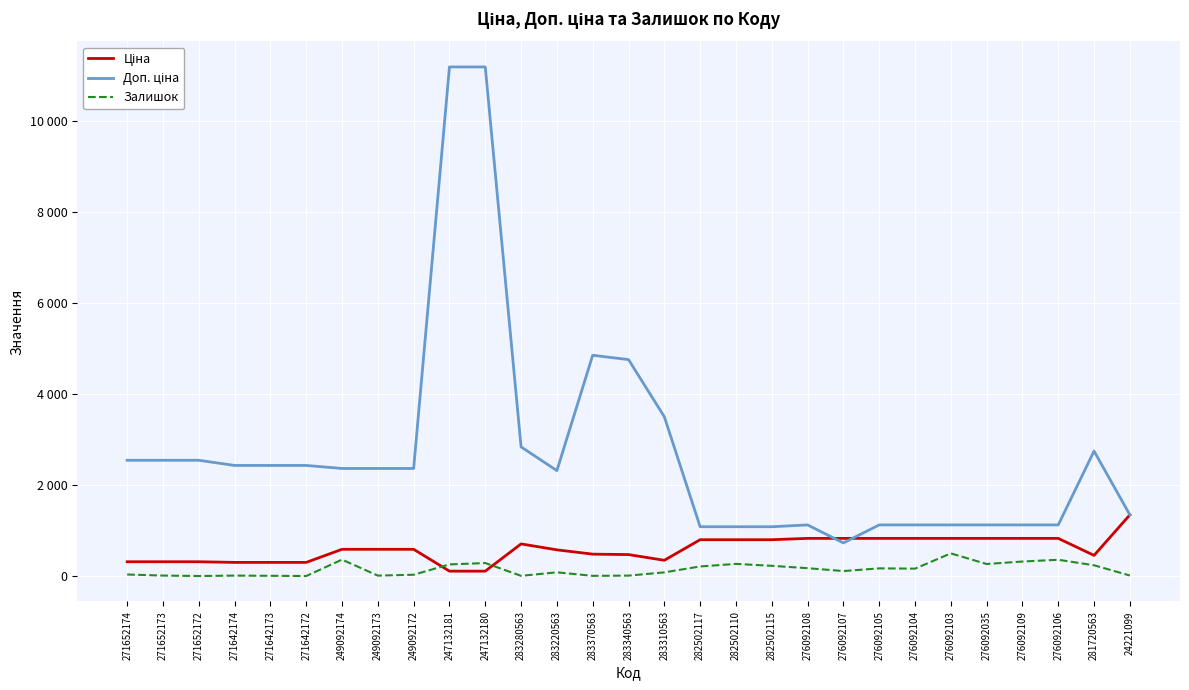

At which category does the chart reach its minimum across all series?

271652172